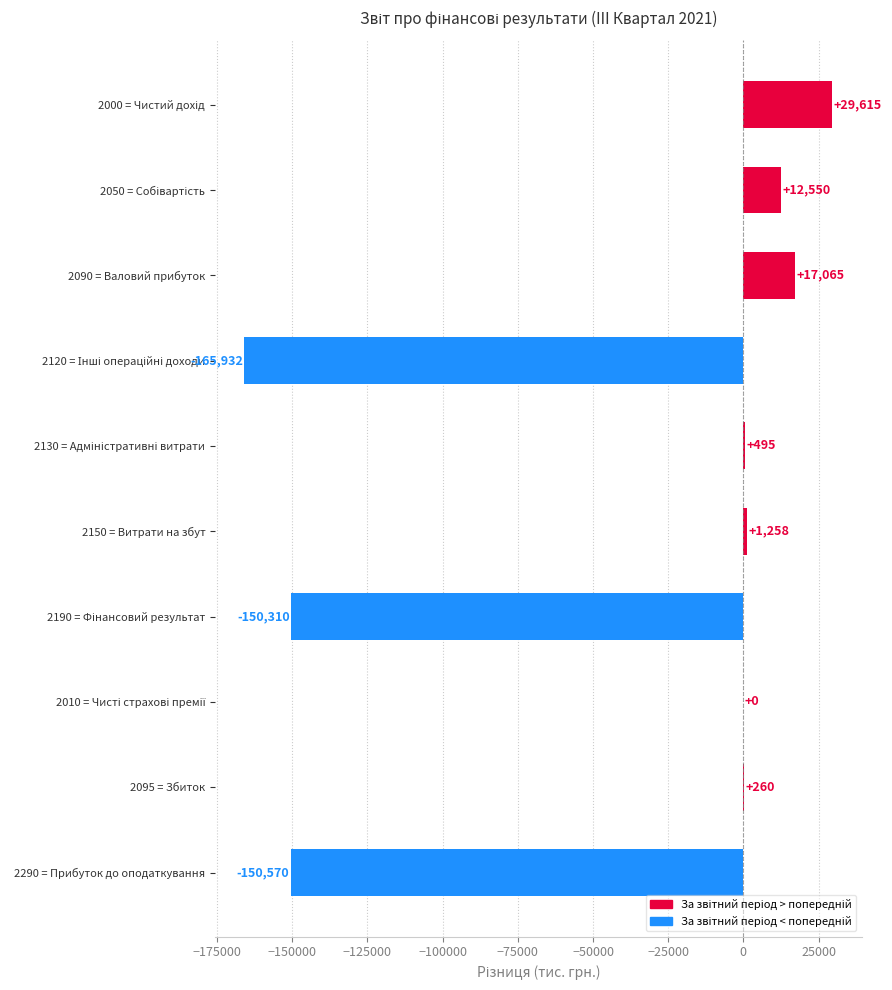

What is the maximum value shown in the chart?

29615